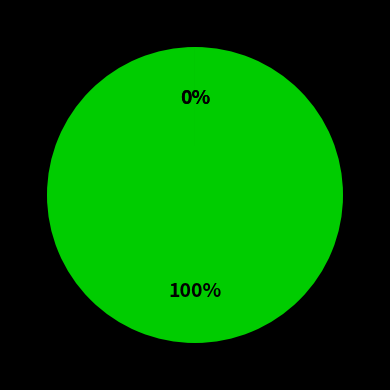

To the nearest percent, what is the average slice percentage?

33%